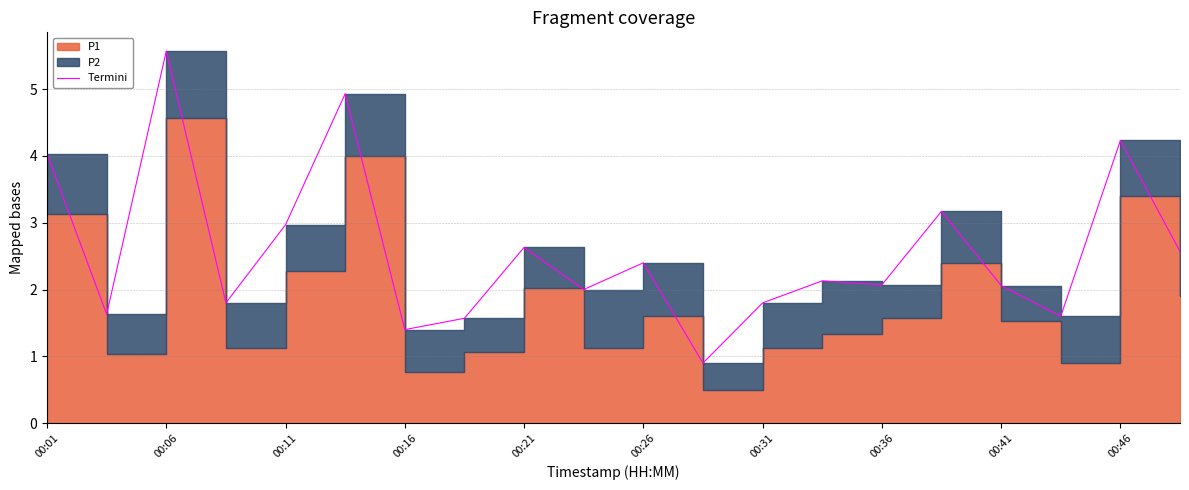

How many lines are shown in the chart?

1